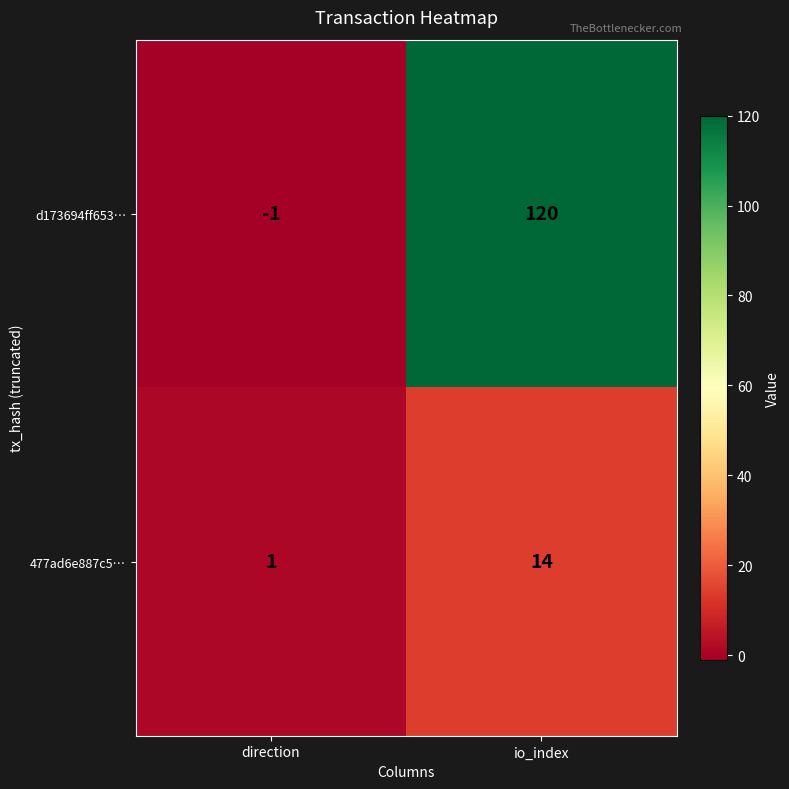

Is it true that 477ad6e887c5… equals 2 at direction?

False